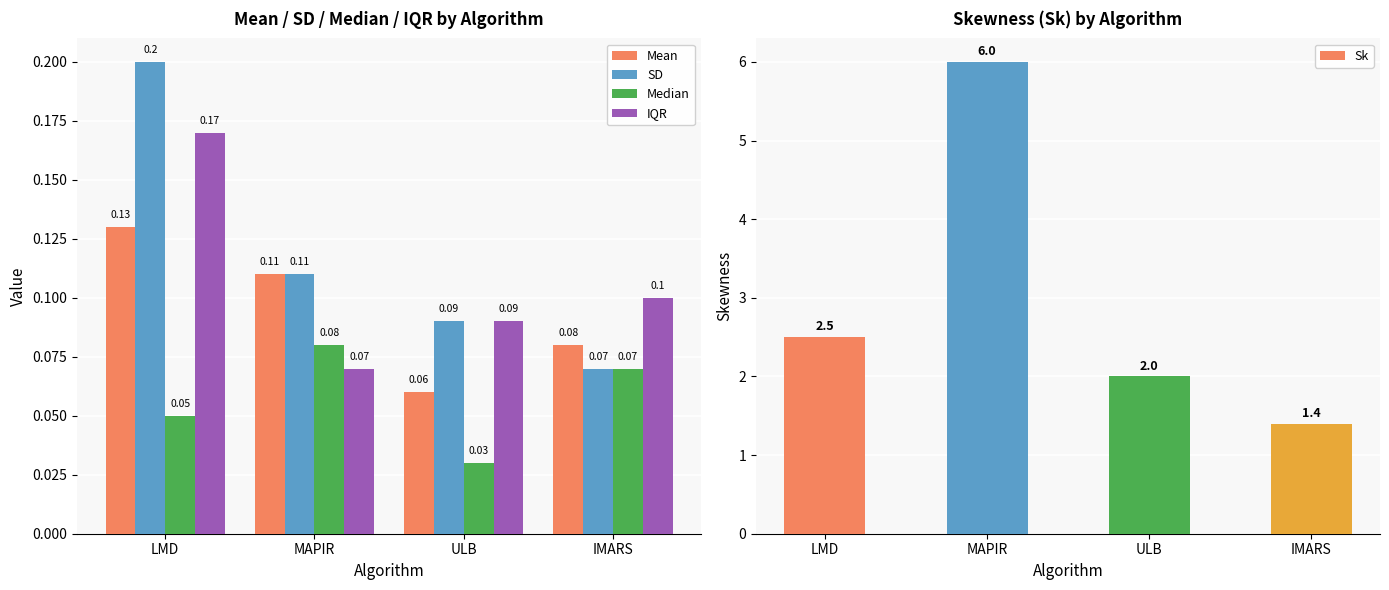

Does the chart contain any negative values?

No